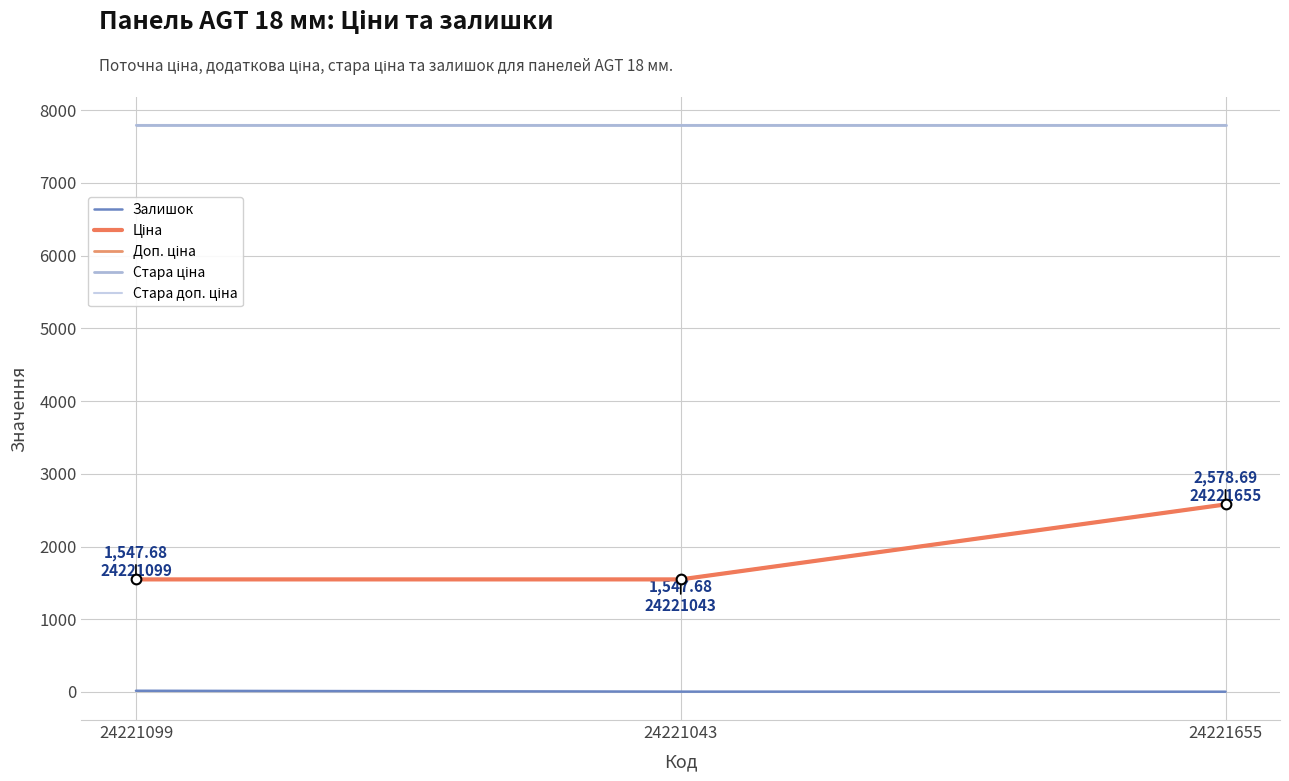

At which label does Стара доп. ціна reach its minimum?

24221099